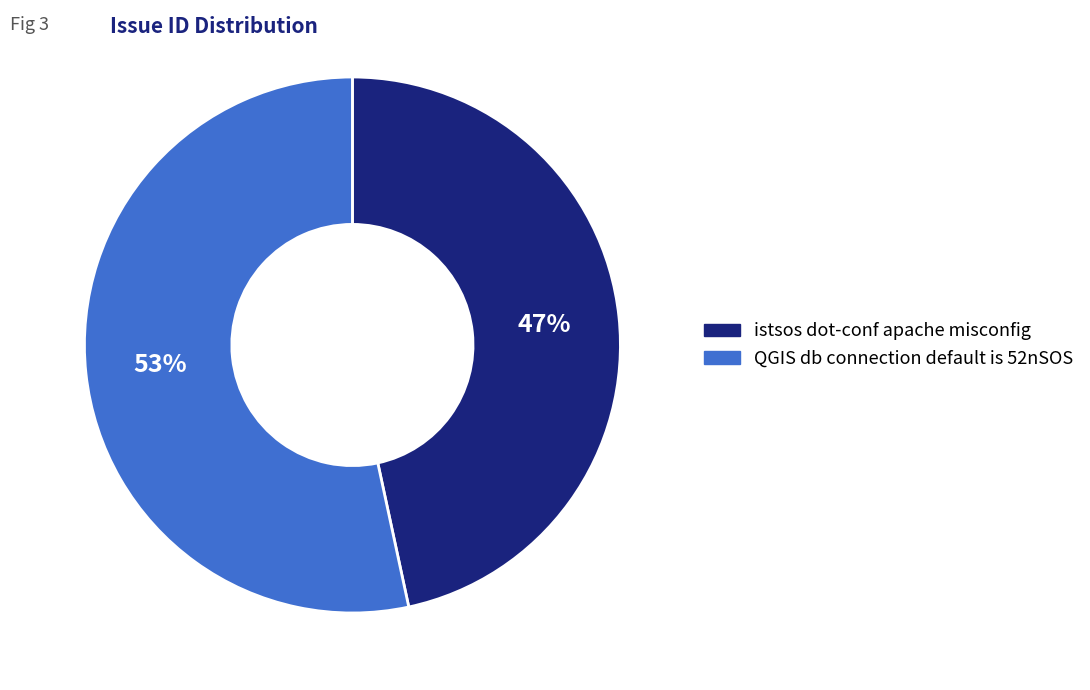

True or false: istsos dot-conf apache misconfig accounts for 54% of the total.

False